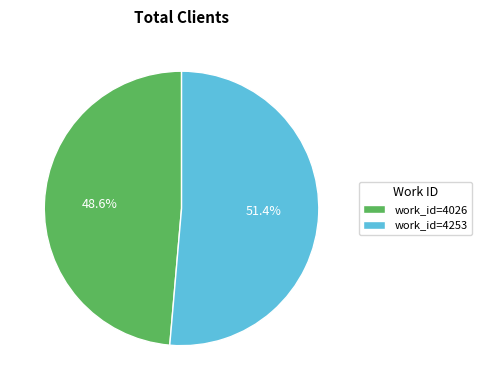

Which slice is the smallest?

work_id=4026